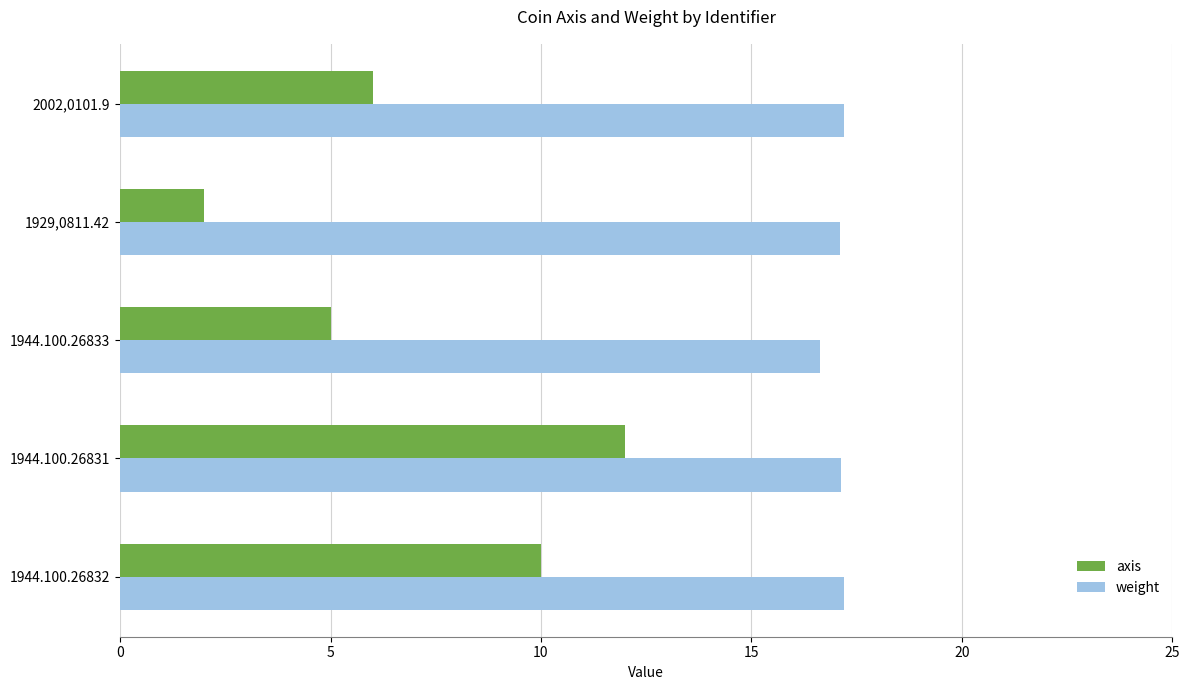

How many data points in axis are less than 6?

2